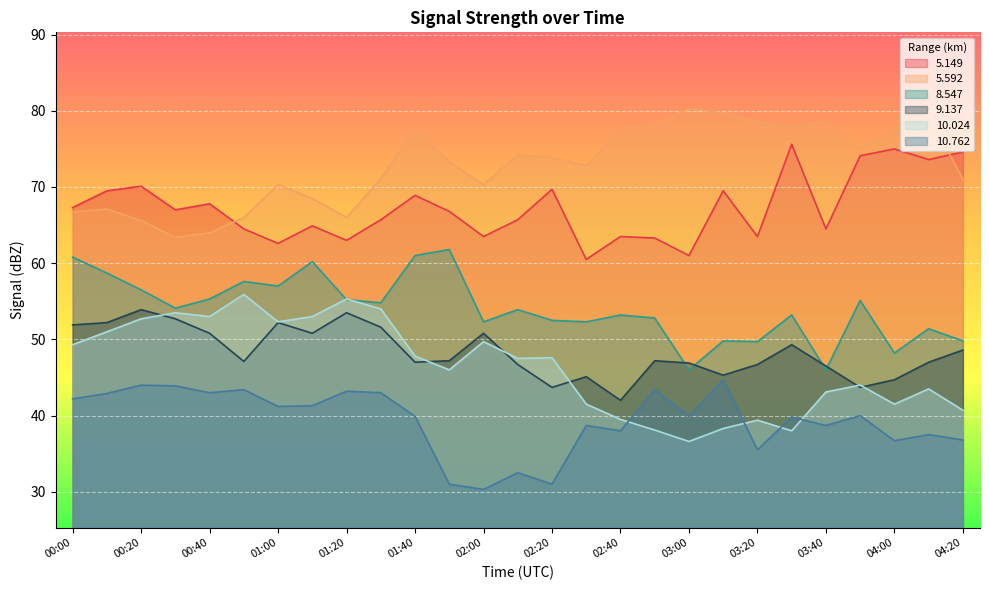

Reading right to left, what are all the values shown in this chart?

5.149: 04:20=74.6	04:10=73.6	04:00=75.0	03:50=74.1	03:40=64.5	03:30=75.6	03:20=63.5	03:10=69.5	03:00=61.0	02:50=63.3	02:40=63.5	02:30=60.5	02:20=69.7	02:10=65.7	02:00=63.5	01:50=66.8	01:40=68.9	01:30=65.7	01:20=63.0	01:10=64.9	01:00=62.6	00:50=64.5	00:40=67.8	00:30=67.0	00:20=70.1	00:10=69.5	00:00=67.3
5.592: 04:20=71.0	04:10=79.5	04:00=77.5	03:50=75.1	03:40=78.6	03:30=77.8	03:20=78.5	03:10=79.7	03:00=80.3	02:50=78.2	02:40=77.6	02:30=72.8	02:20=73.9	02:10=74.2	02:00=70.3	01:50=73.3	01:40=77.6	01:30=71.1	01:20=66.0	01:10=68.5	01:00=70.3	00:50=66.0	00:40=64.0	00:30=63.4	00:20=65.6	00:10=67.1	00:00=66.7
8.547: 04:20=49.8	04:10=51.4	04:00=48.2	03:50=55.1	03:40=46.0	03:30=53.2	03:20=49.7	03:10=49.8	03:00=46.0	02:50=52.8	02:40=53.2	02:30=52.3	02:20=52.5	02:10=53.9	02:00=52.3	01:50=61.8	01:40=61.0	01:30=54.8	01:20=55.2	01:10=60.2	01:00=57.0	00:50=57.6	00:40=55.3	00:30=54.1	00:20=56.5	00:10=58.7	00:00=60.8
9.137: 04:20=48.6	04:10=47.0	04:00=44.7	03:50=43.7	03:40=46.5	03:30=49.3	03:20=46.7	03:10=45.3	03:00=46.9	02:50=47.2	02:40=42.0	02:30=45.1	02:20=43.7	02:10=46.7	02:00=50.8	01:50=47.2	01:40=47.0	01:30=51.6	01:20=53.5	01:10=50.8	01:00=52.2	00:50=47.1	00:40=50.8	00:30=52.7	00:20=53.9	00:10=52.2	00:00=51.9
10.024: 04:20=40.7	04:10=43.5	04:00=41.5	03:50=44.0	03:40=43.1	03:30=38.0	03:20=39.4	03:10=38.3	03:00=36.6	02:50=38.1	02:40=39.5	02:30=41.5	02:20=47.6	02:10=47.5	02:00=49.7	01:50=46.0	01:40=47.8	01:30=54.0	01:20=55.3	01:10=53.0	01:00=52.3	00:50=55.9	00:40=53.0	00:30=53.5	00:20=52.7	00:10=51.0	00:00=49.3
10.762: 04:20=36.8	04:10=37.5	04:00=36.7	03:50=40.0	03:40=38.7	03:30=39.8	03:20=35.5	03:10=44.7	03:00=39.9	02:50=43.4	02:40=38.0	02:30=38.7	02:20=31.0	02:10=32.5	02:00=30.3	01:50=31.0	01:40=39.9	01:30=43.0	01:20=43.2	01:10=41.3	01:00=41.2	00:50=43.4	00:40=43.0	00:30=43.9	00:20=44.0	00:10=42.9	00:00=42.2